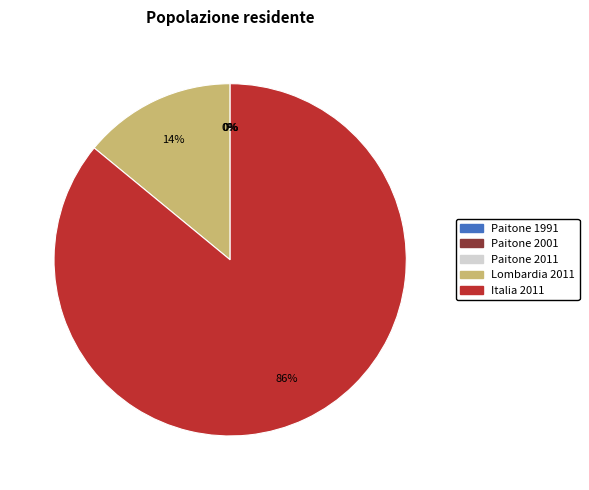

To the nearest percent, what is the average slice percentage?

20%